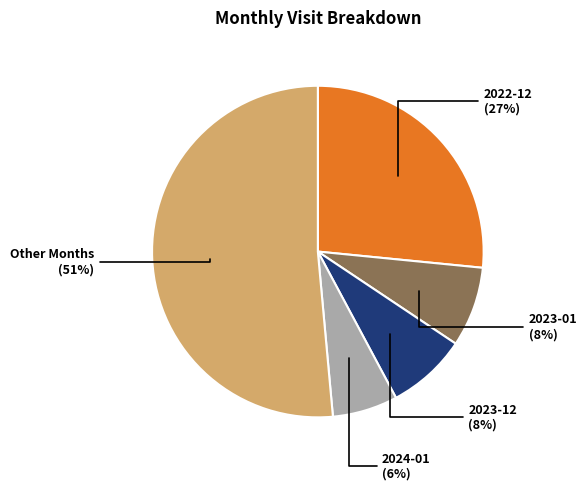

To the nearest percent, what is the difference between the largest and smallest slice percentages?

45%